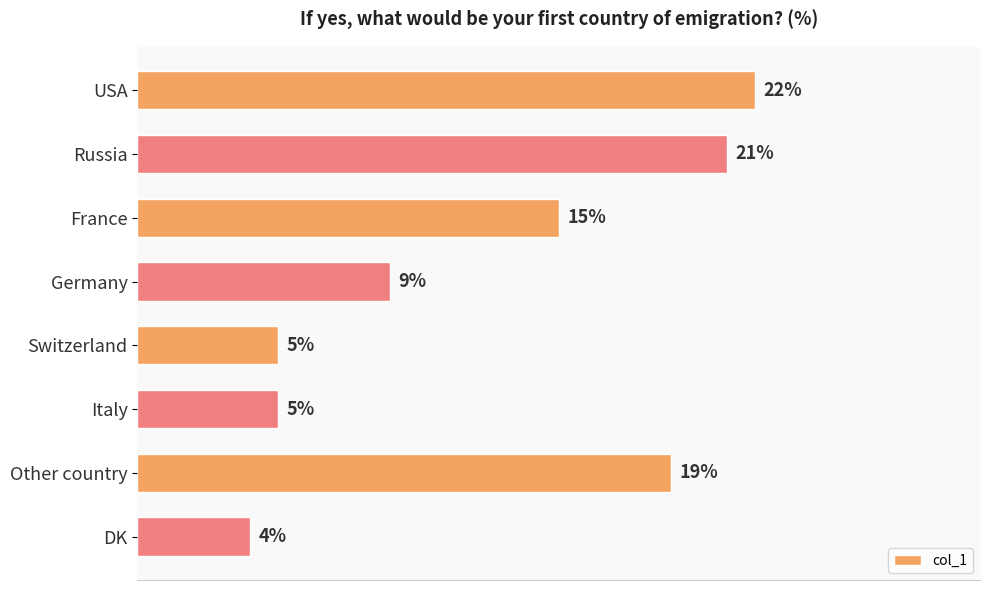

What is the label of the 3rd bar from the top?

France